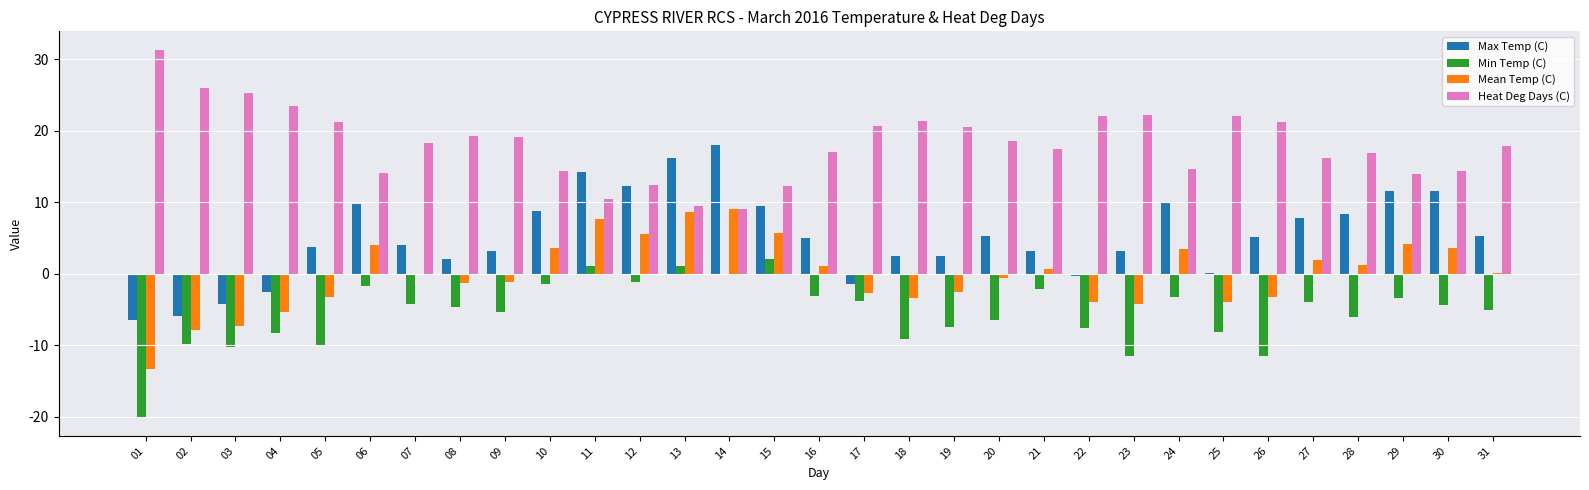

Are the bars horizontal?

No